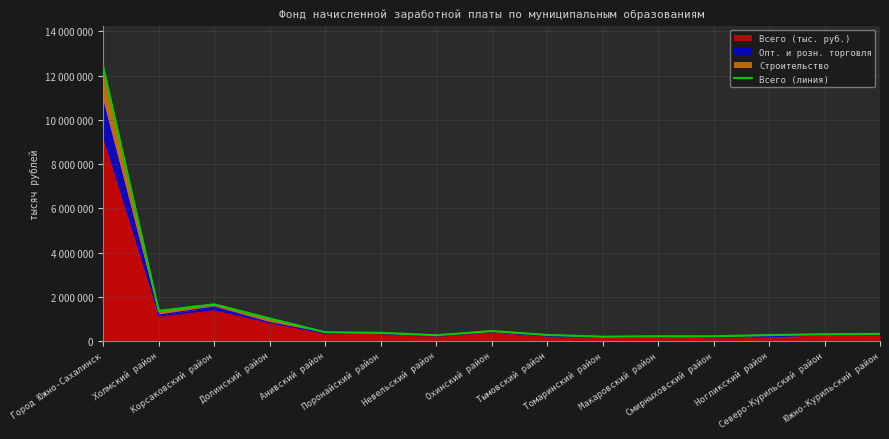

What is the ratio of the value at Поронайский район to the value at Северо-Курильский район?

1.2